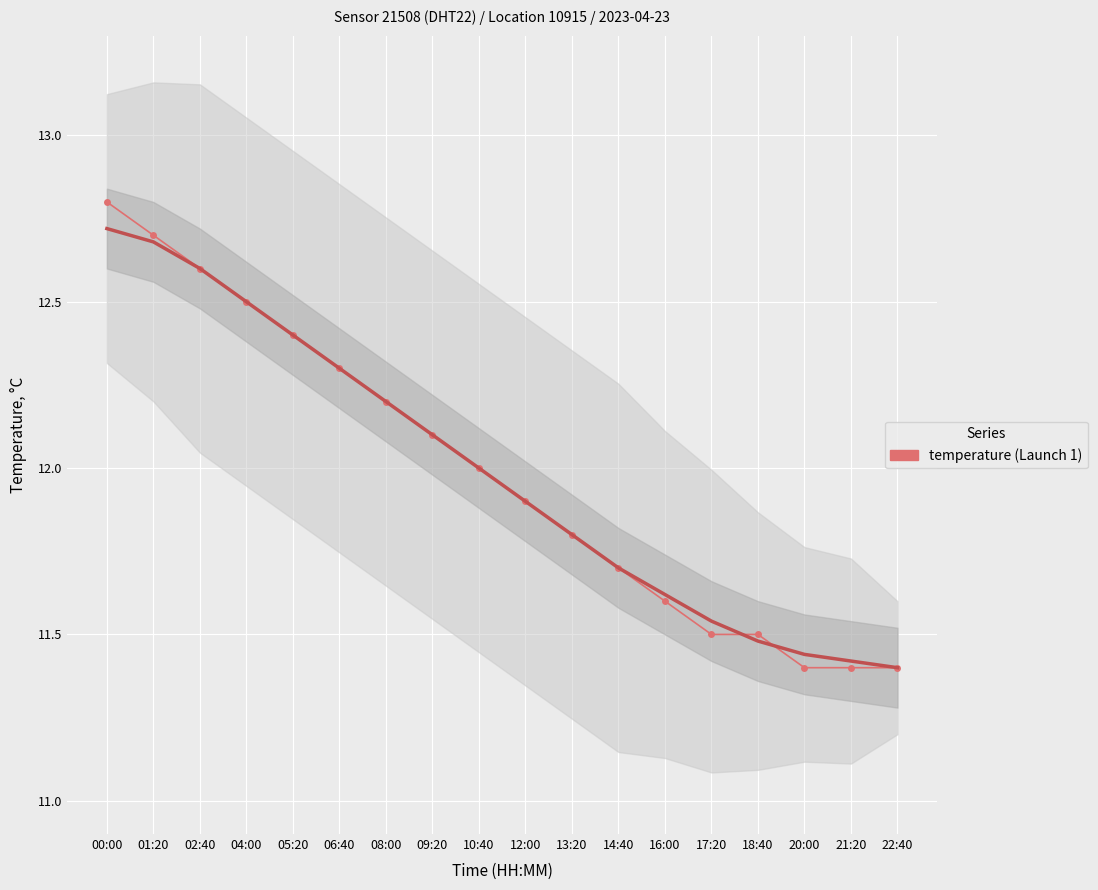

True or false: the data has more than 1 interior local peaks.

False